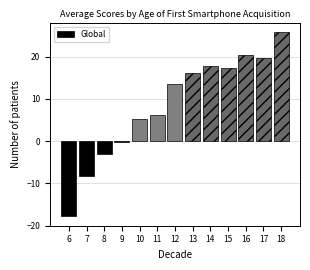

Reading left to right, transcribe all the data shown in this chart.

6=-17.8	7=-8.3	8=-2.9	9=-0.1	10=5.3	11=6.3	12=13.5	13=16.2	14=17.9	15=17.4	16=20.4	17=19.6	18=25.9